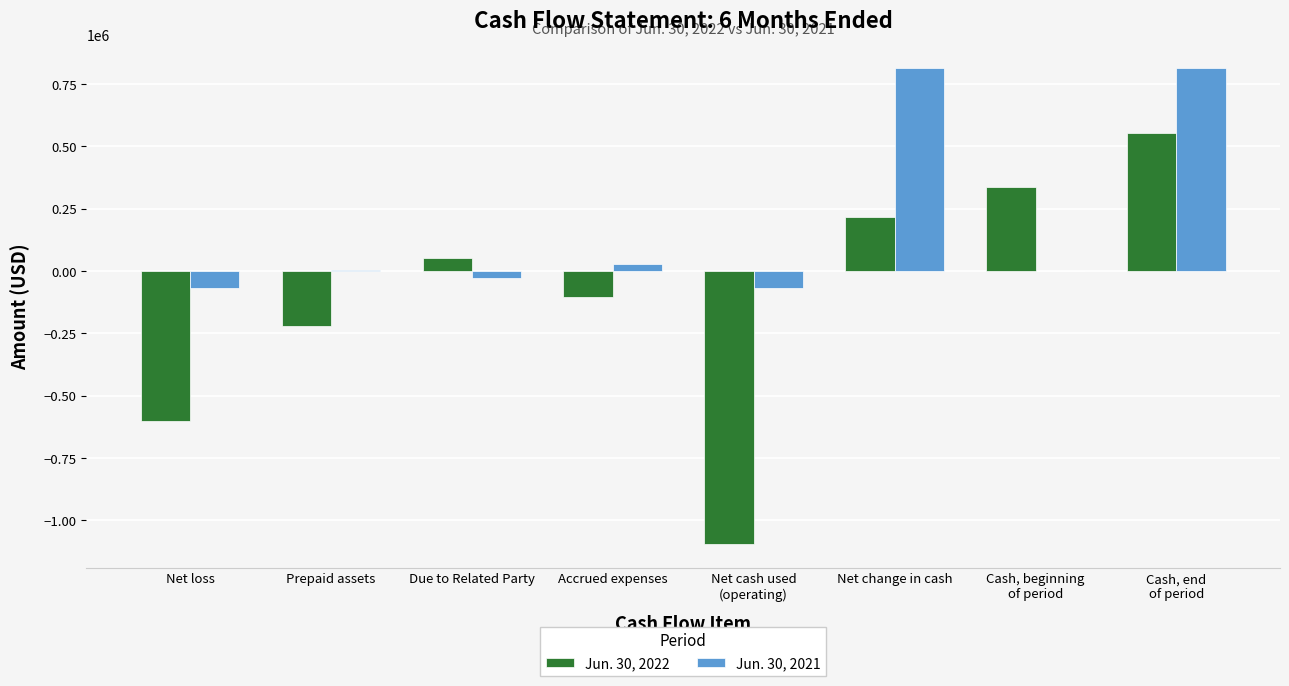

Which series has the largest total across all categories?

Jun. 30, 2021